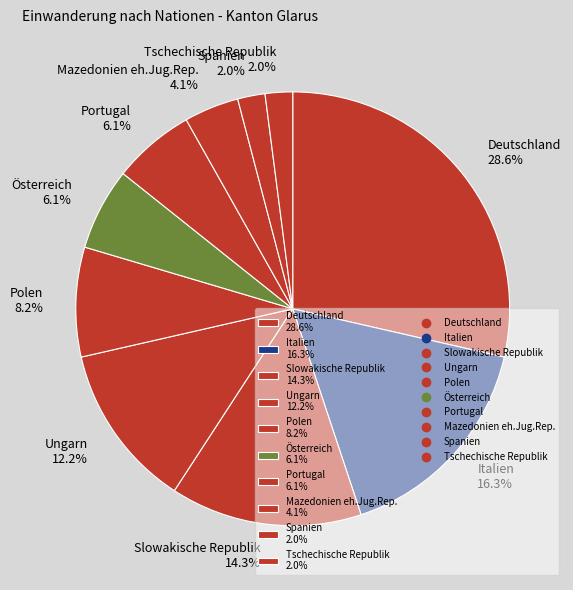

To the nearest percent, what is the difference between the largest and smallest slice percentages?

27%